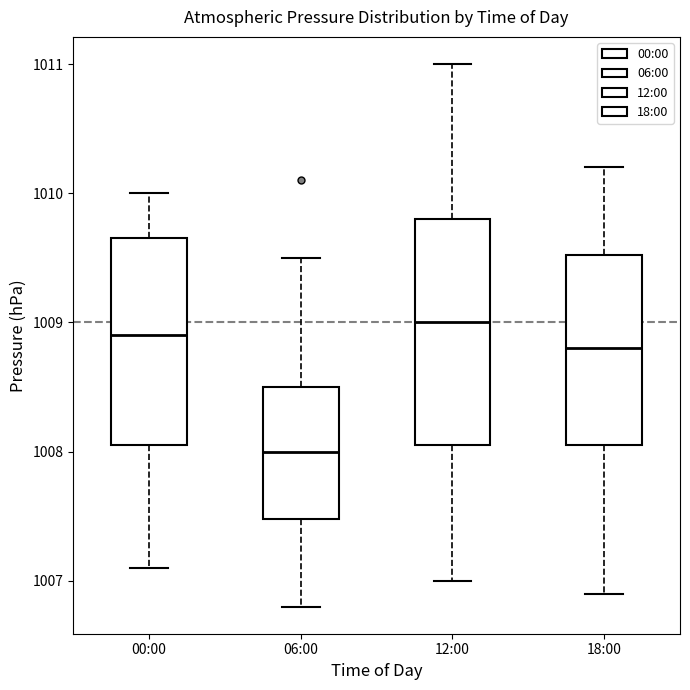

Reading left to right, read every box against the y-axis: the position of its median line, the range the box covers, and the ends of its whiskers. The values are not printed on the chart, so give them approximately, as read against the axis.

00:00: median 1008.9, box 1008.1 to 1009.7, whiskers 1007.1 to 1010.0
06:00: median 1008.0, box 1007.5 to 1008.5, whiskers 1006.8 to 1009.5
12:00: median 1009.0, box 1008.1 to 1009.8, whiskers 1007.0 to 1011.0
18:00: median 1008.8, box 1008.1 to 1009.5, whiskers 1006.9 to 1010.2